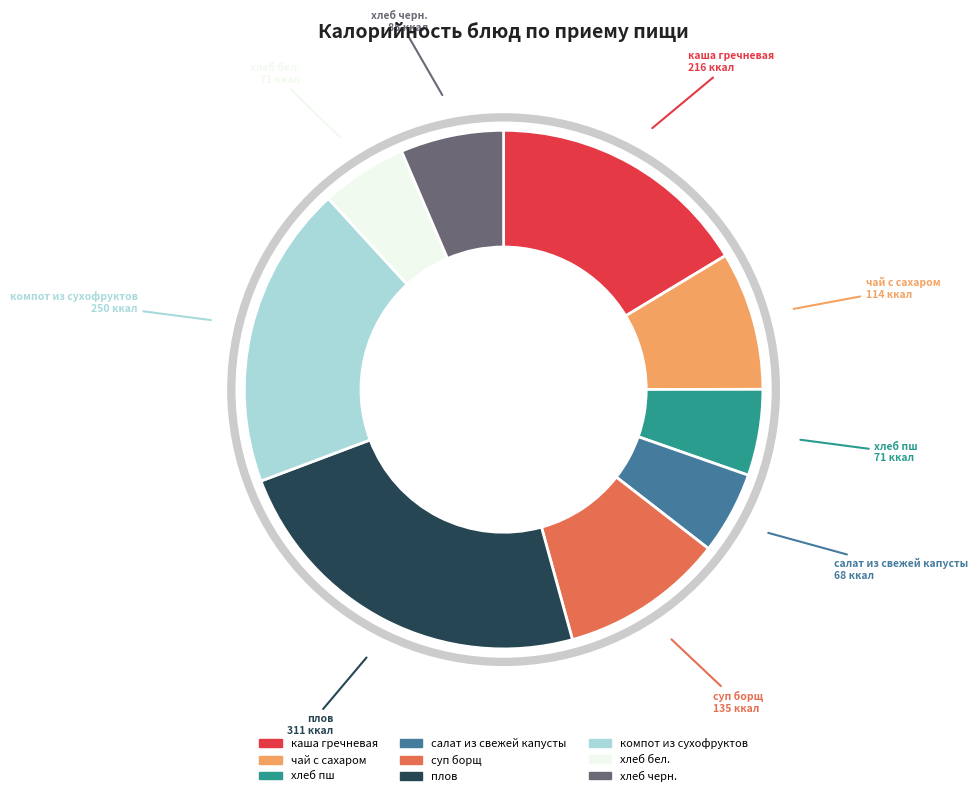

True or false: хлеб черн. accounts for 6% of the total.

True